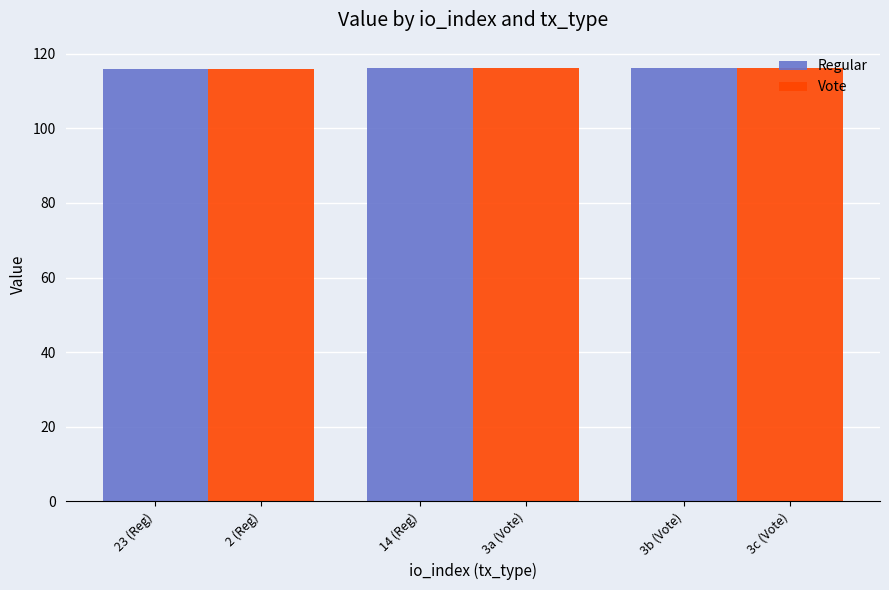

What is the greatest value displayed?

116.0